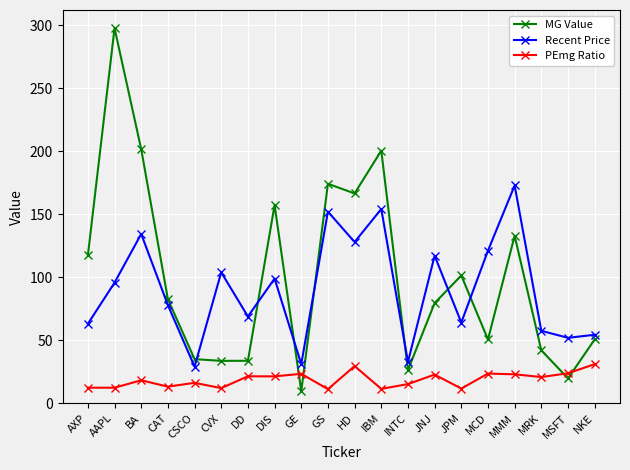

What position from the right is MMM?

4